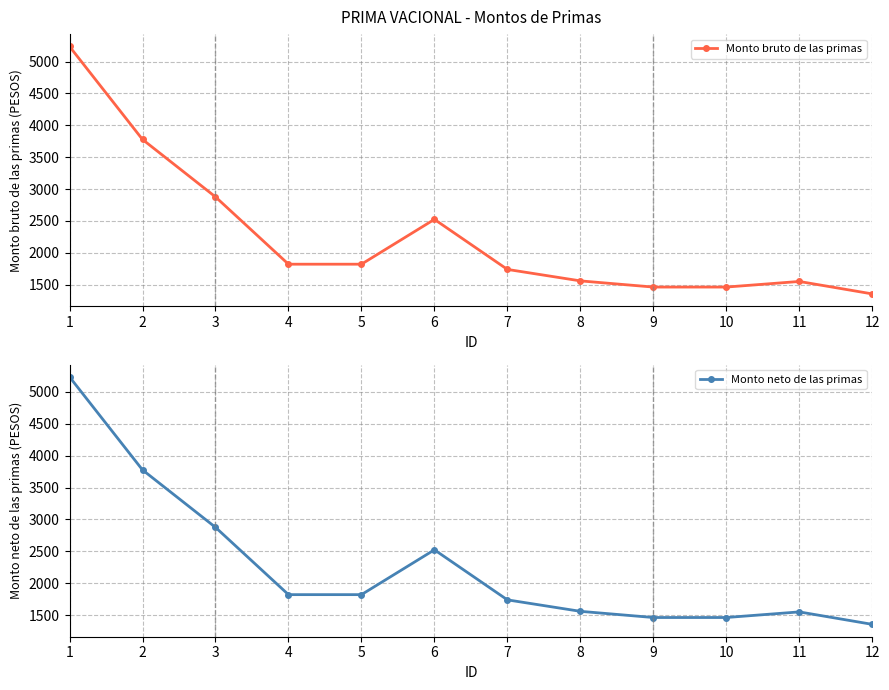

Is this an area chart (filled region under the line)?

No